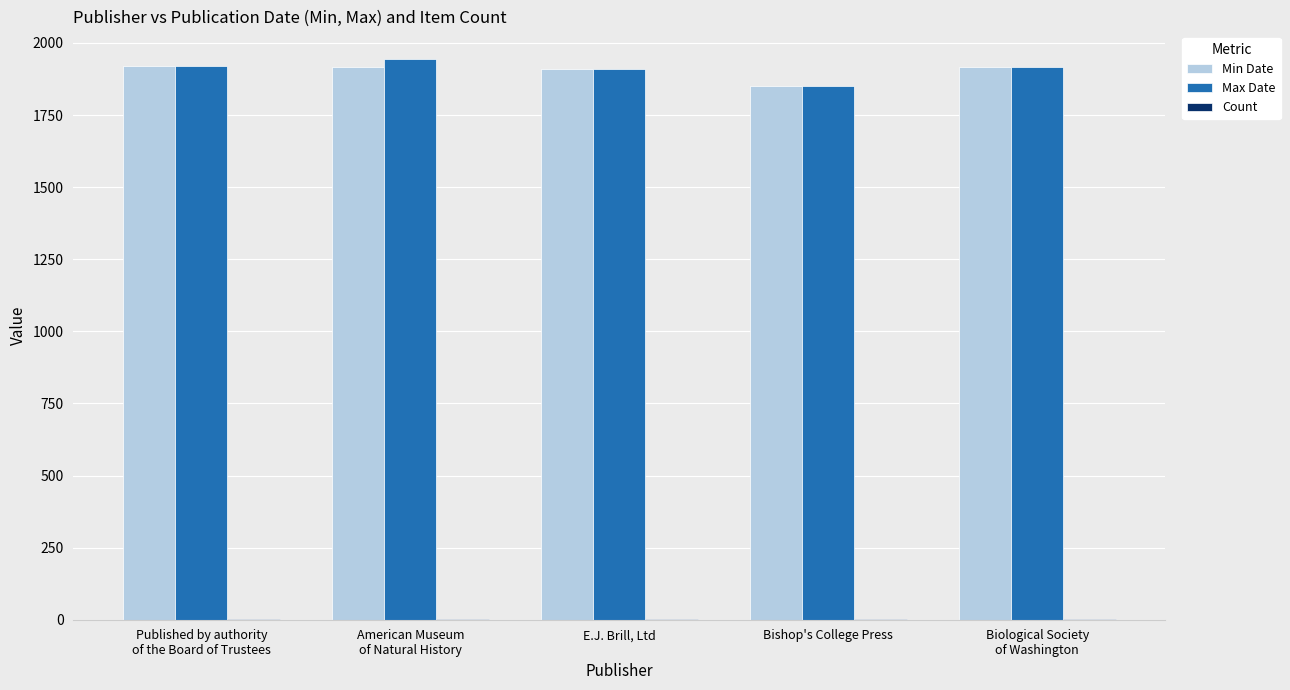

Is it true that Max Date equals 1911 at E.J. Brill, Ltd?

True